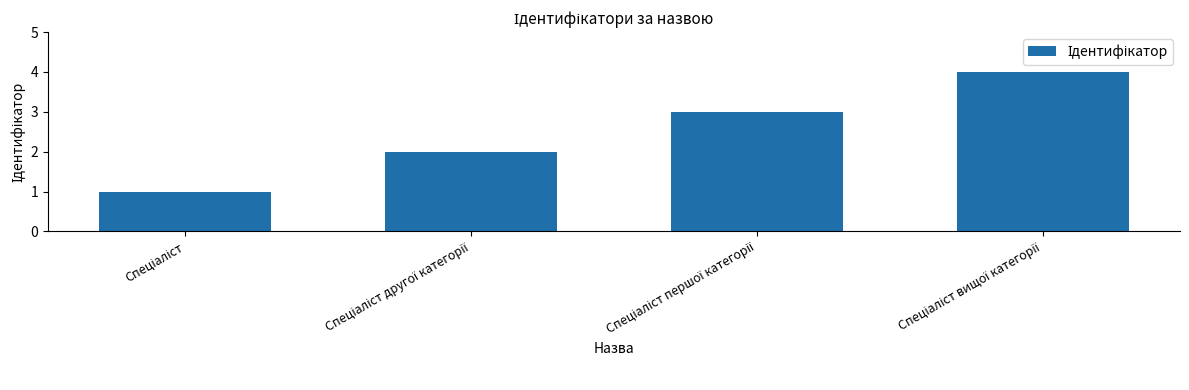

What is the difference between the second highest and minimum values?

2